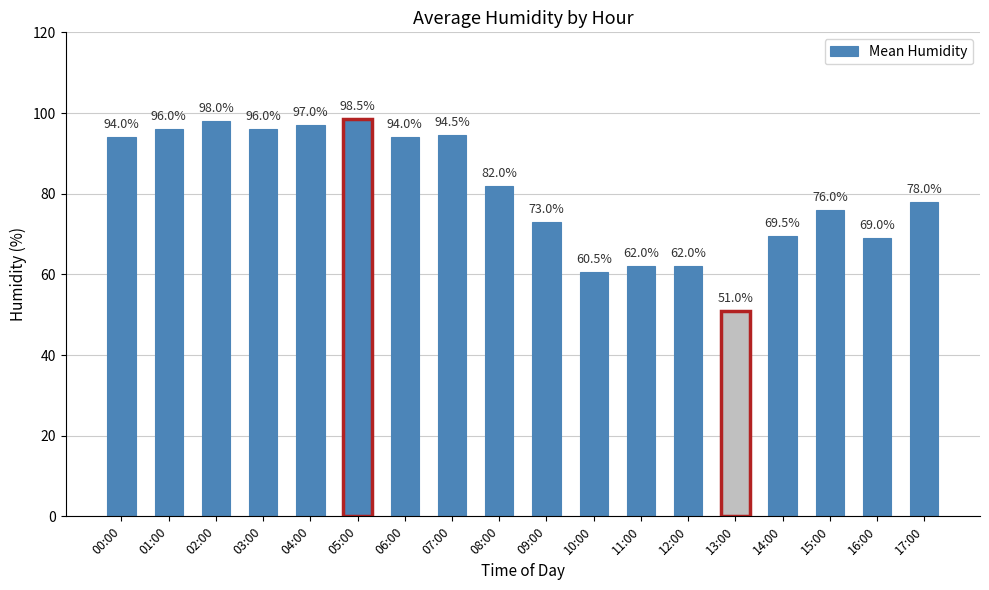

What is the label of the 10th bar from the left?

09:00